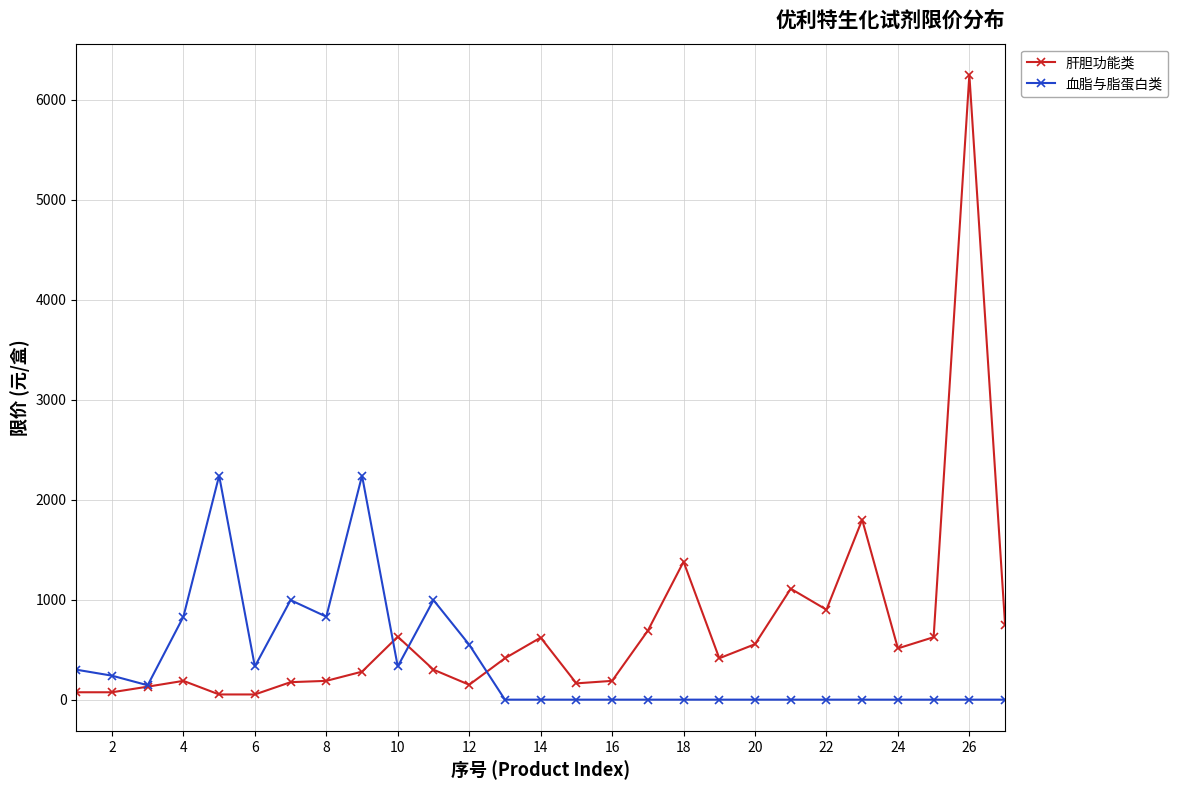

Which series has the widest spread of values?

肝胆功能类